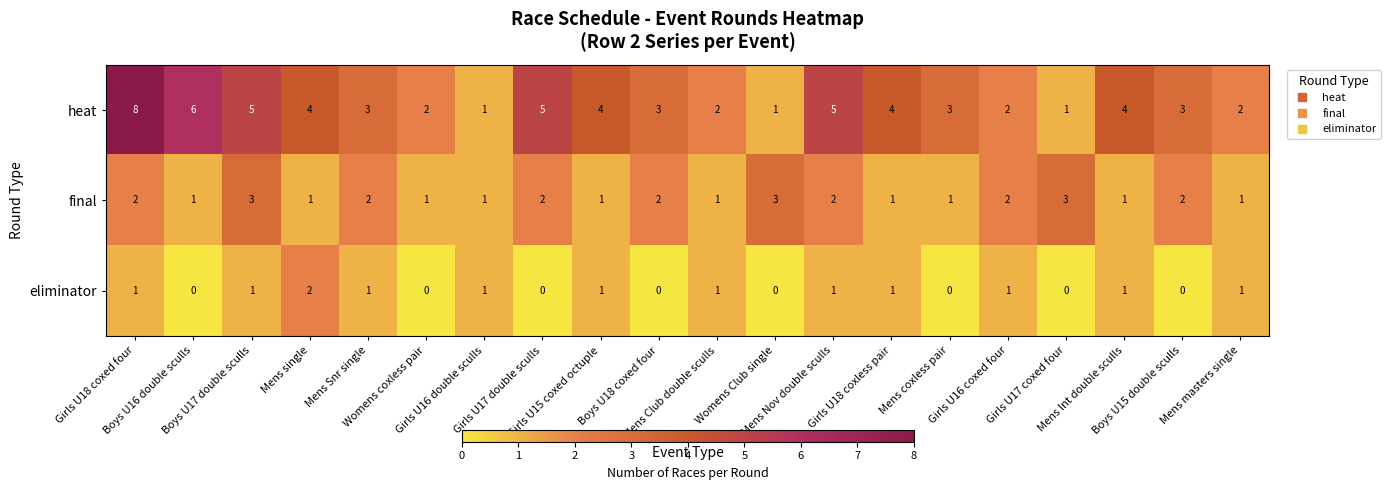

What is the maximum value shown in the chart?

8